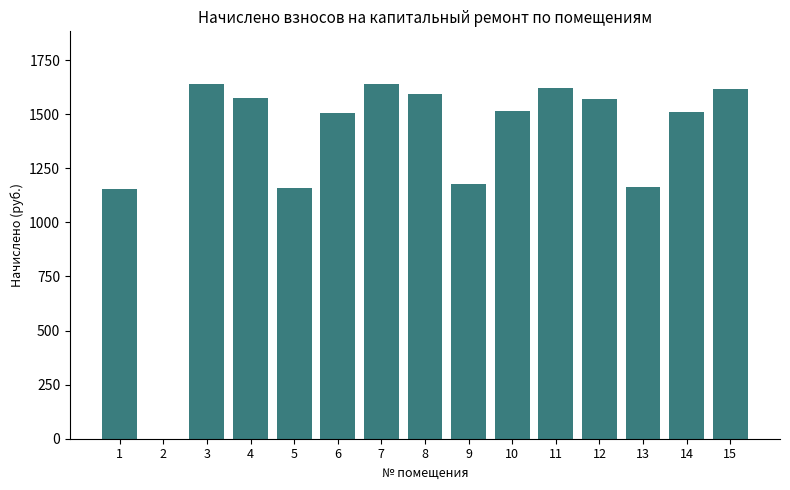

The chart shows a value of 1041.1 at 2. True or false?

False